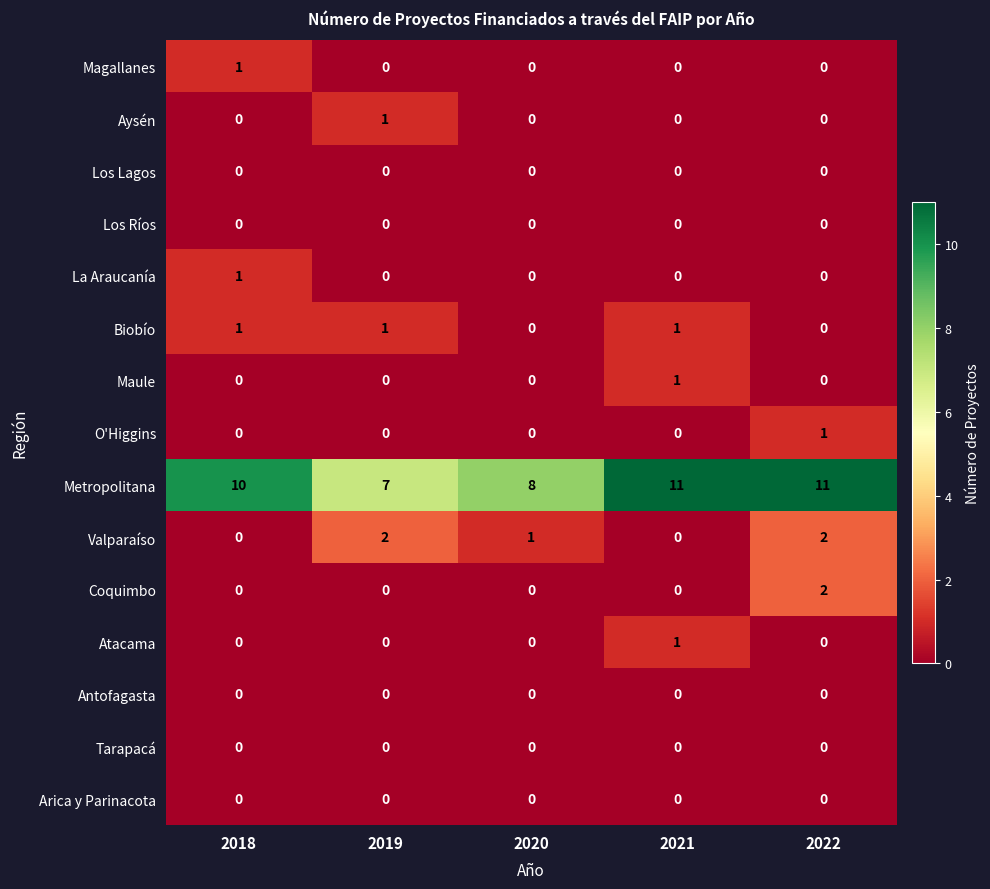

Count the Biobío values in the range 0 to 1.

5